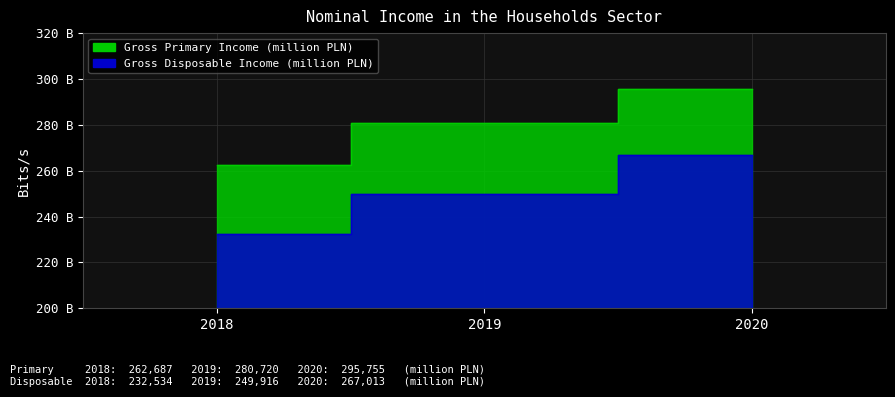

What is the value of the Gross Primary Income (million PLN) point at the 3rd from the left?

295755